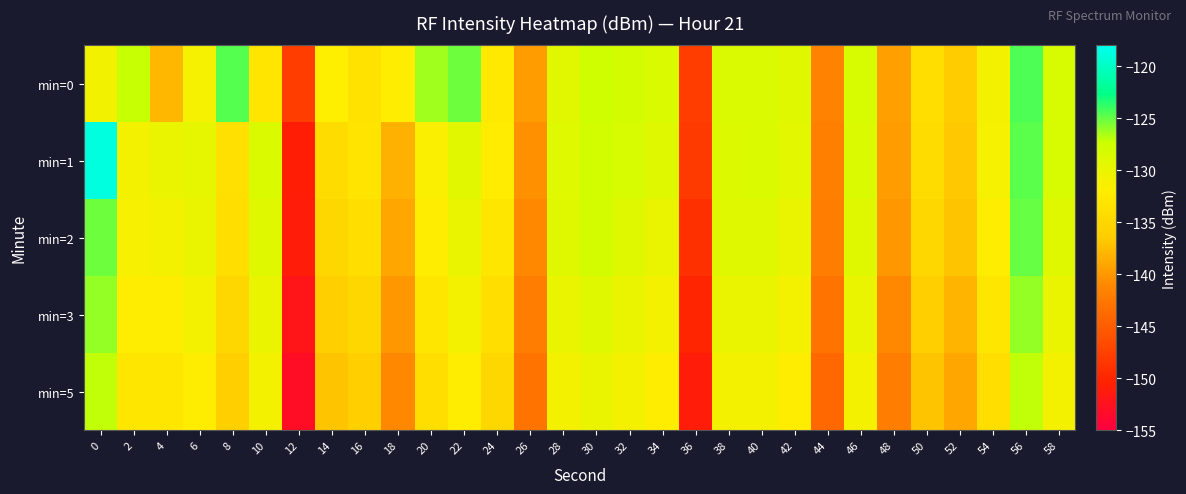

At 10, list the series in order from largest to smallest.

min=1, min=2, min=3, min=5, min=0